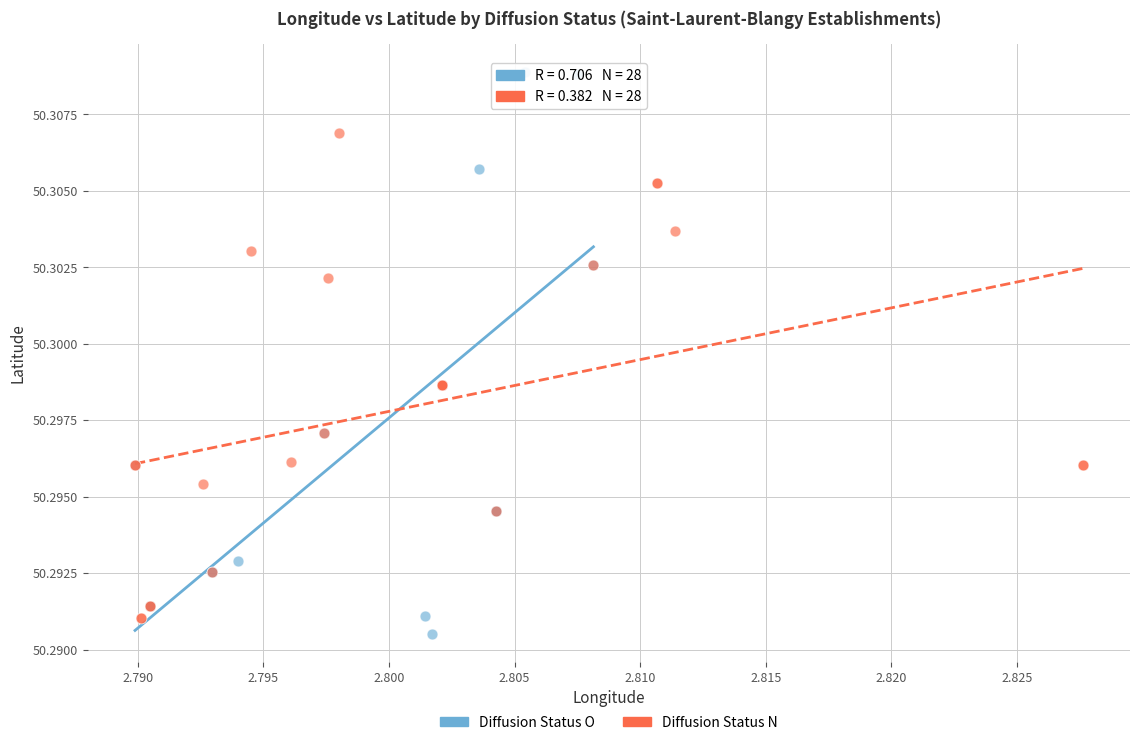

Which series has the largest Y range (max minus min)?

Diffusion Status O